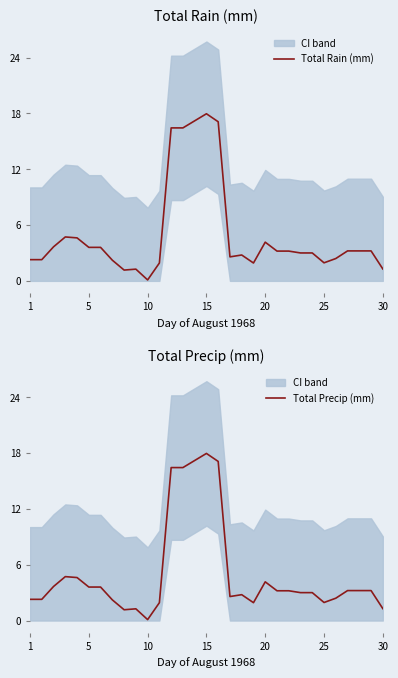

Between 28 and 19, which is larger?

28